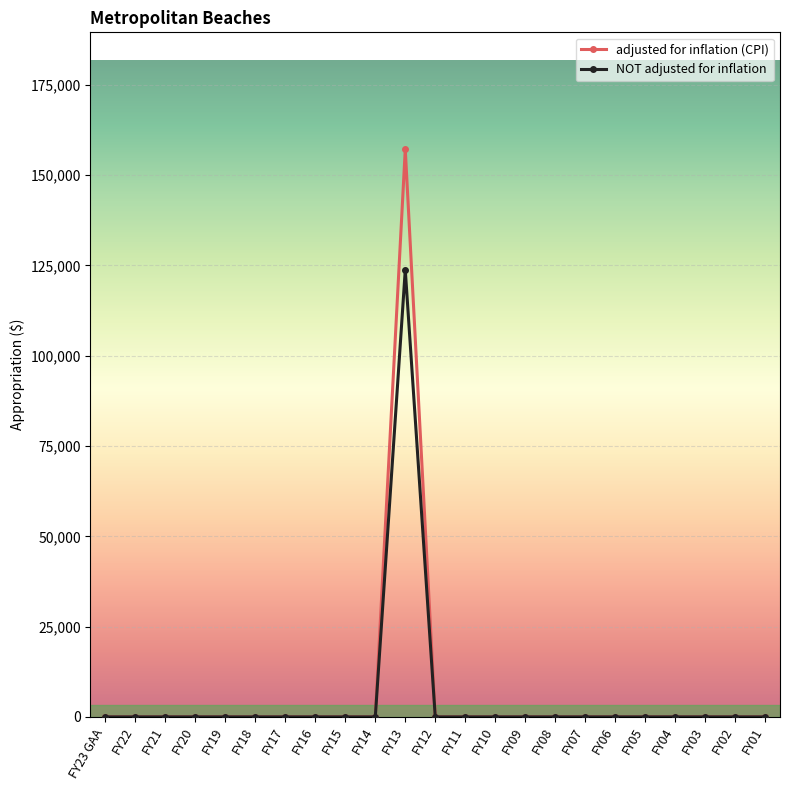

Between FY13 and FY05, which series saw the biggest shift?

adjusted for inflation (CPI)